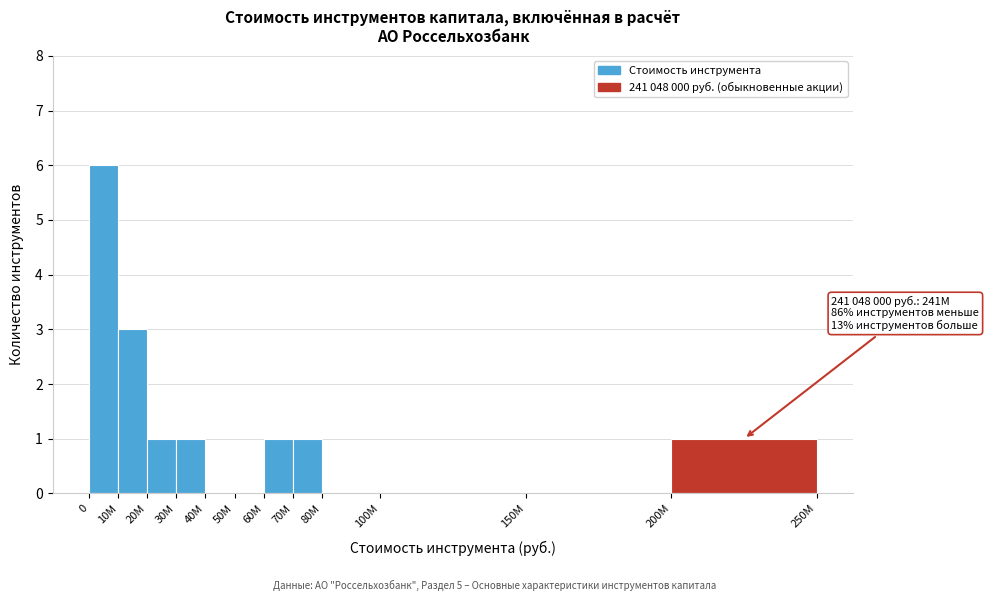

Reading left to right, transcribe all the data shown in this chart.

0=6	10M=3	20M=1	30M=1	40M=0	50M=0	60M=1	70M=1	80M=0	100M=0	150M=0	200M=1